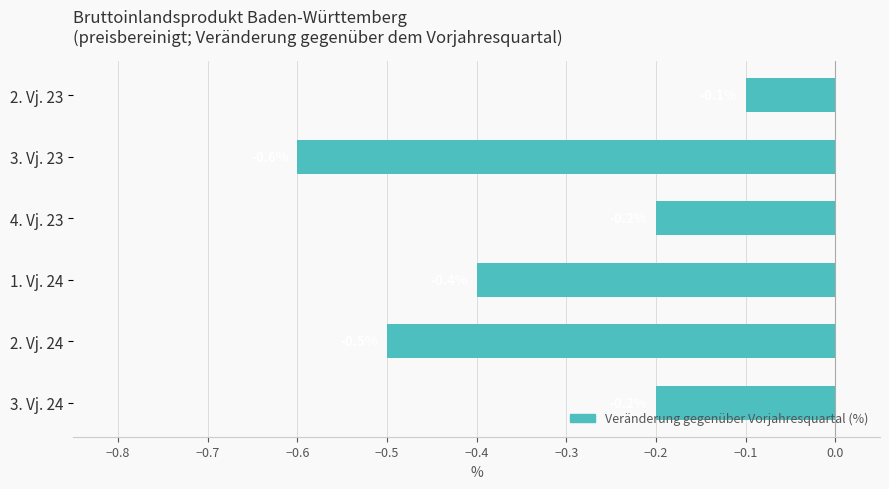

Between 3. Vj. 23 and 3. Vj. 24, which is larger?

3. Vj. 24